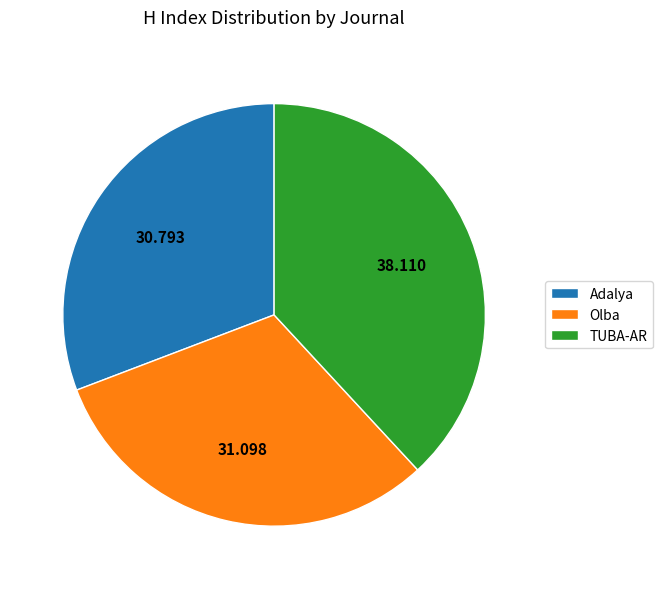

Which category has the biggest portion of the pie?

TUBA-AR